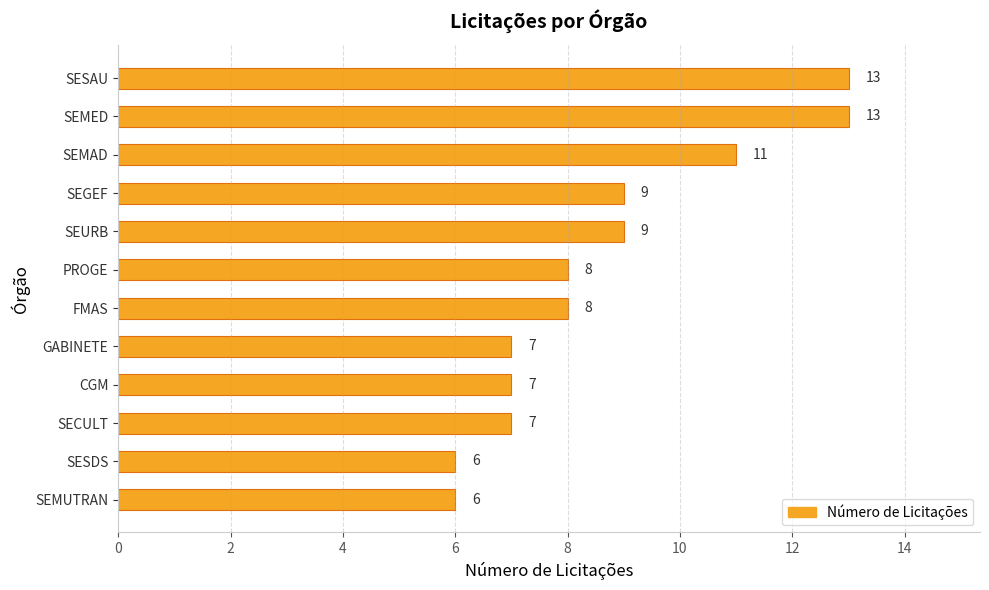

What is the greatest value displayed?

13